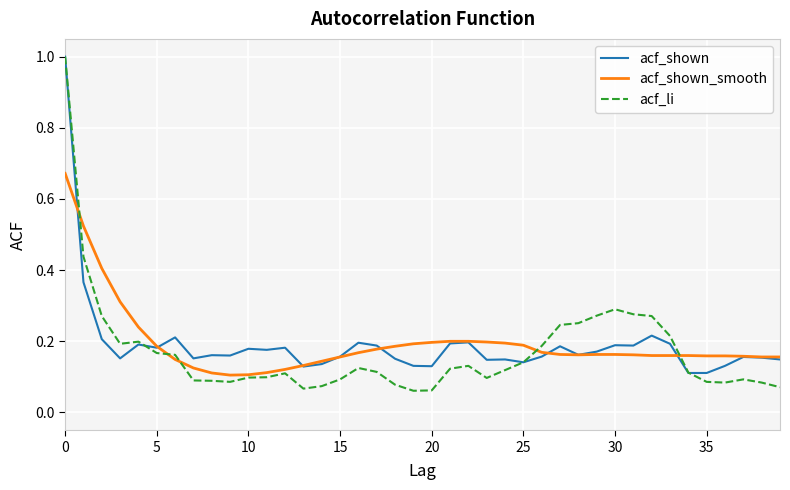

Which series has the widest spread of values?

acf_li